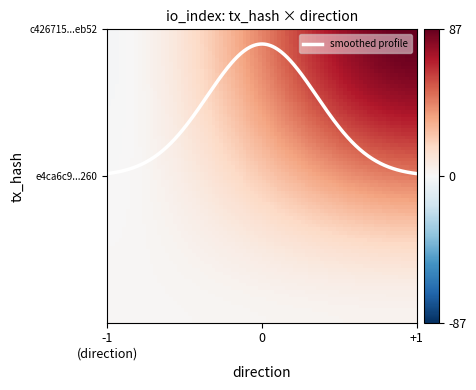

Is this an area chart (filled region under the line)?

No